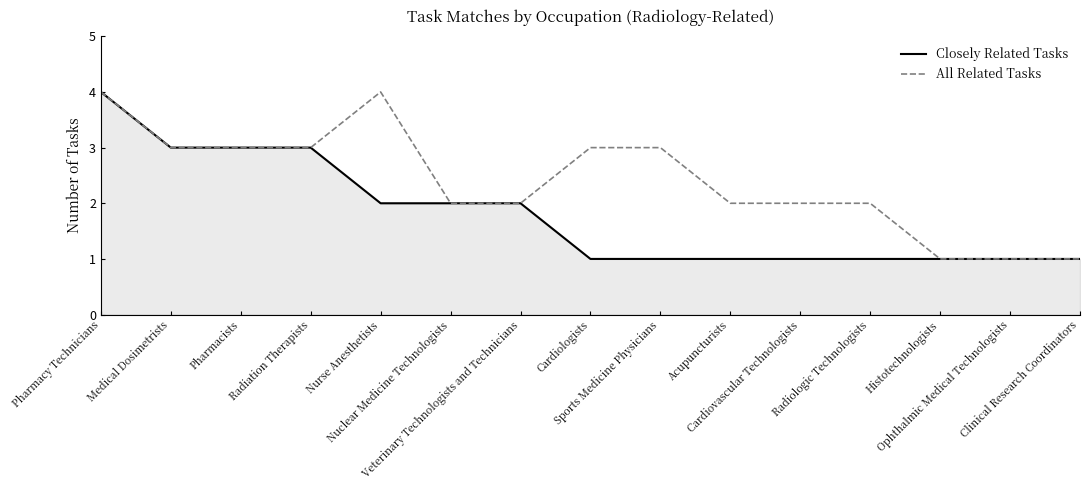

How many lines are shown in the chart?

2